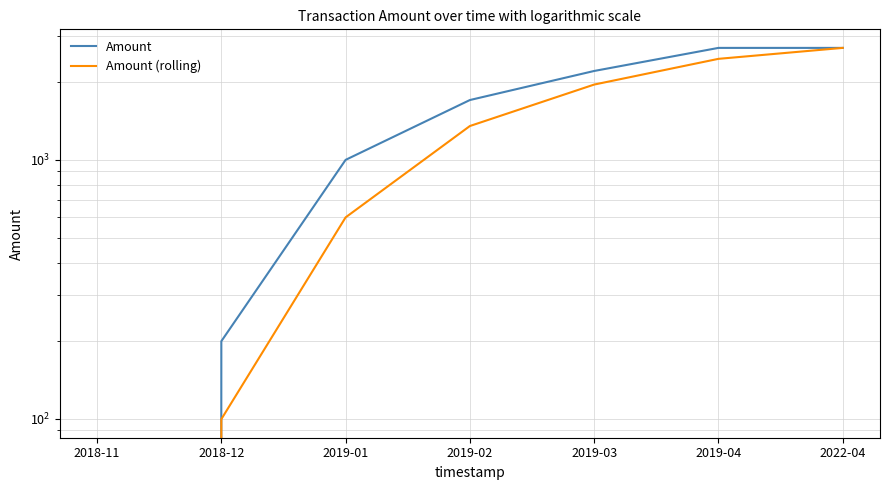

What is the label of the 6th point from the left?

2019-04